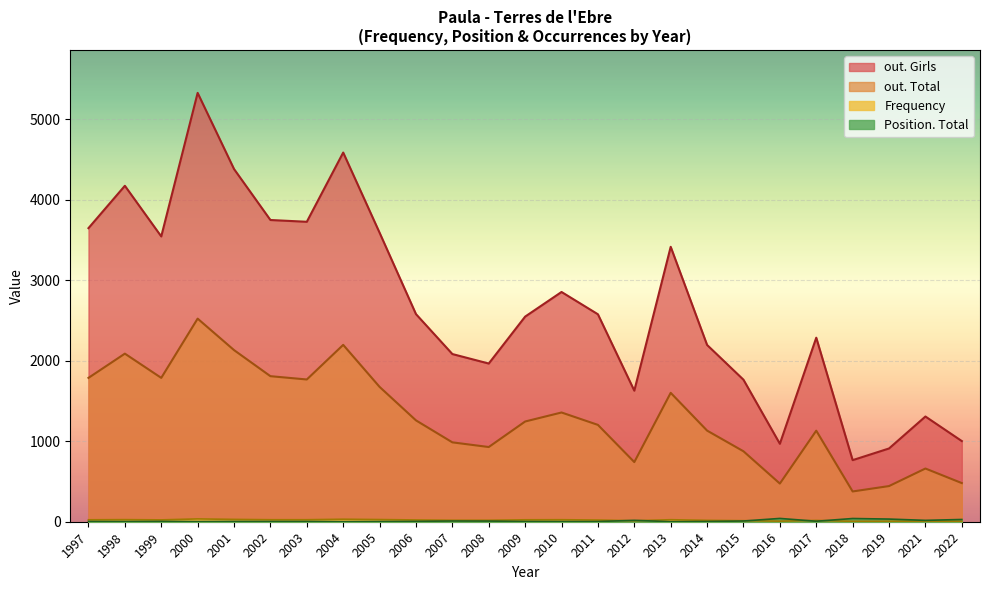

What is the minimum value for Frequency?

5